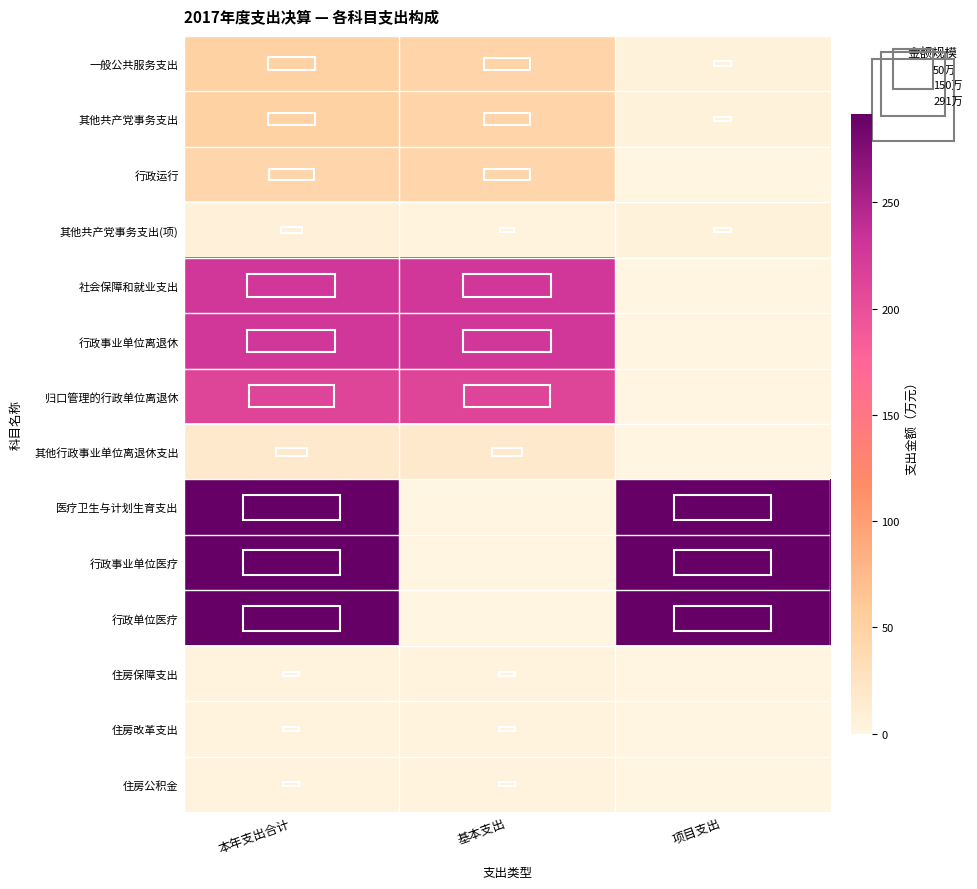

Count the number of data series in this chart.

14